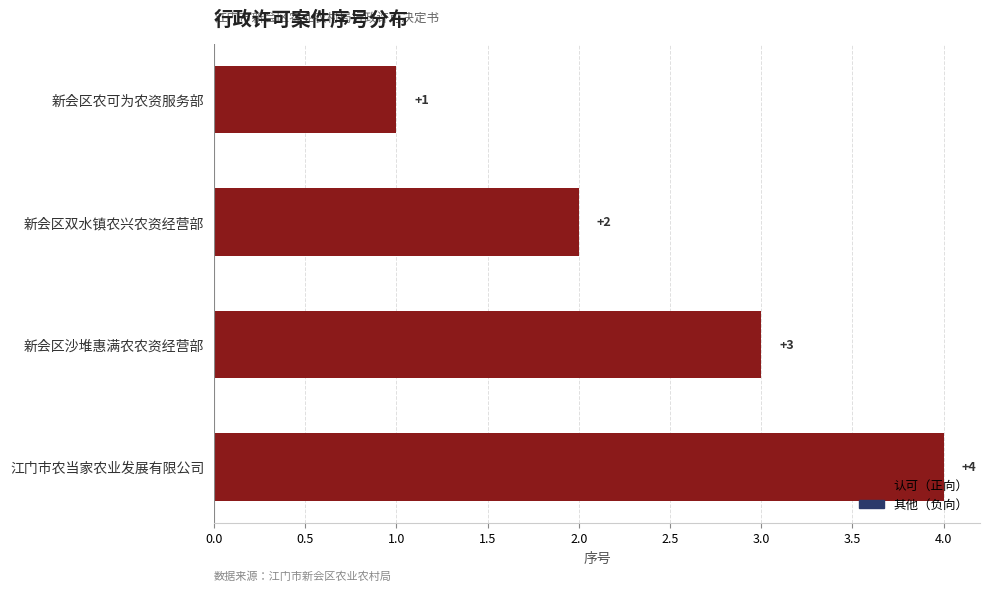

Rank the categories by value from lowest to highest.

新会区农可为农资服务部, 新会区双水镇农兴农资经营部, 新会区沙堆惠满农农资经营部, 江门市农当家农业发展有限公司